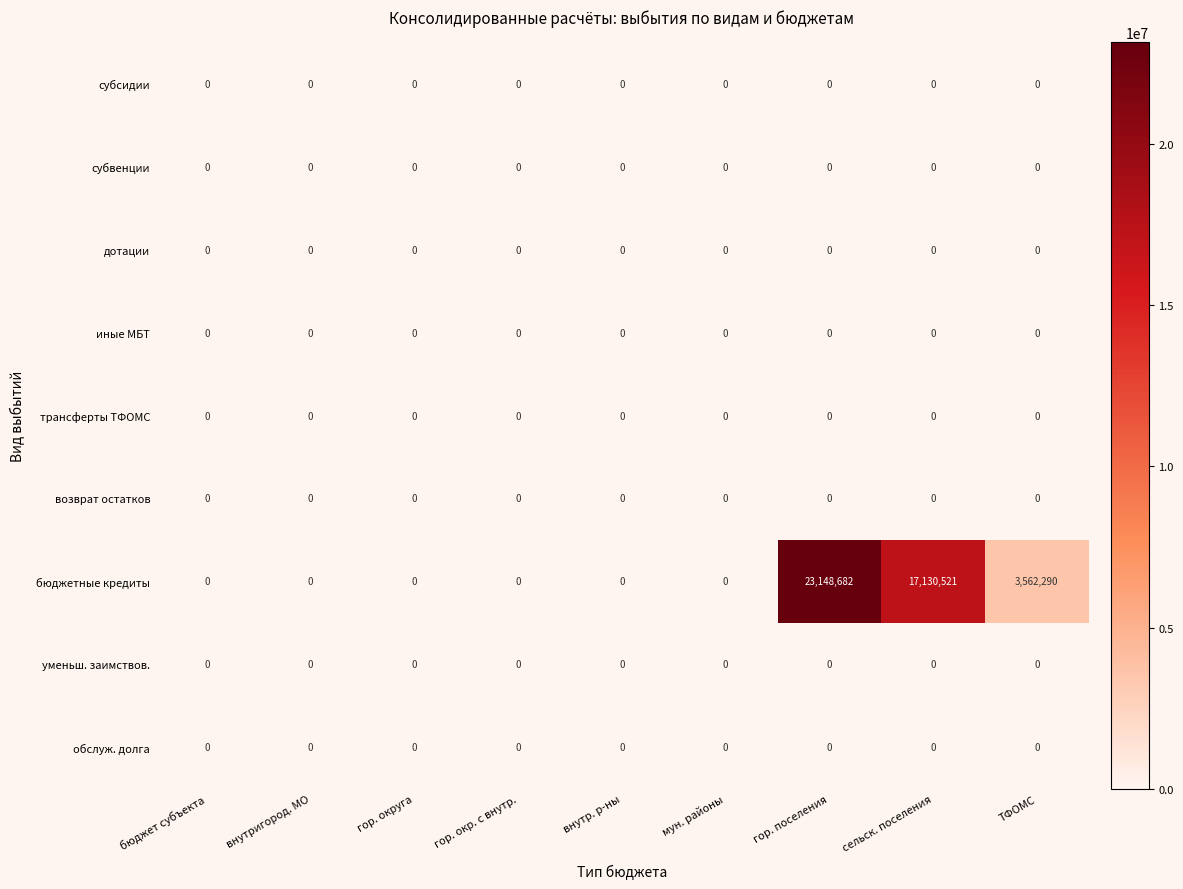

What is the difference between the бюджетные кредиты values at гор. поселения and гор. окр. с внутр.?

23148682